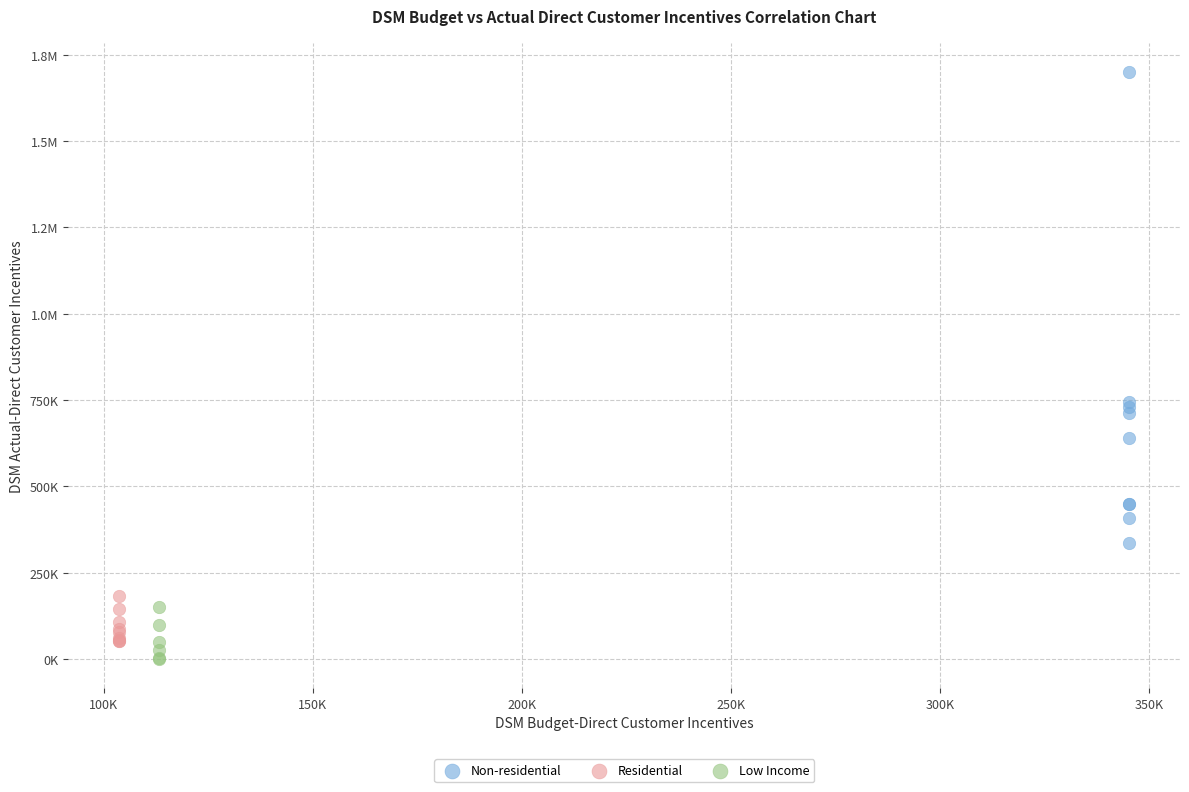

What are all the series names shown in the legend?

Non-residential, Residential, Low Income